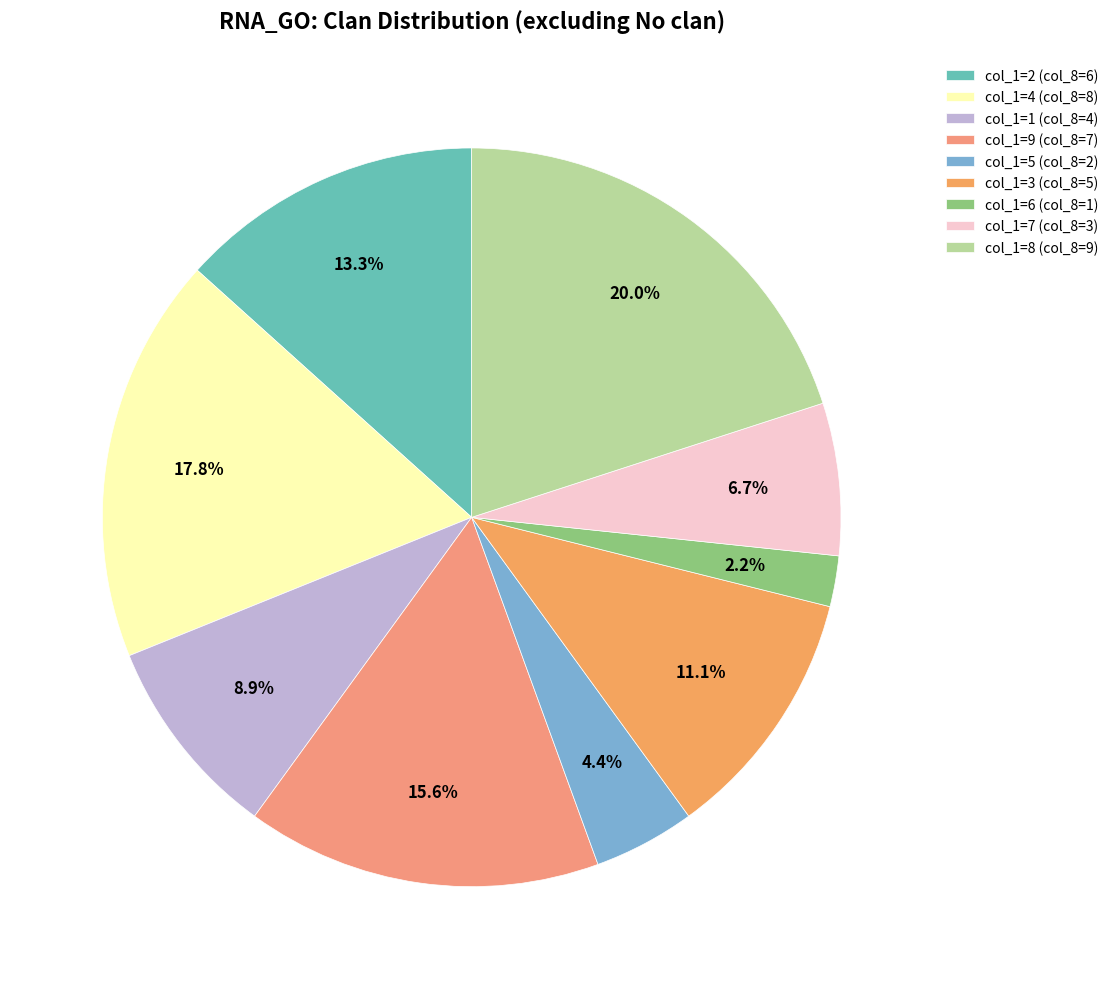

How many segments does this pie chart have?

9